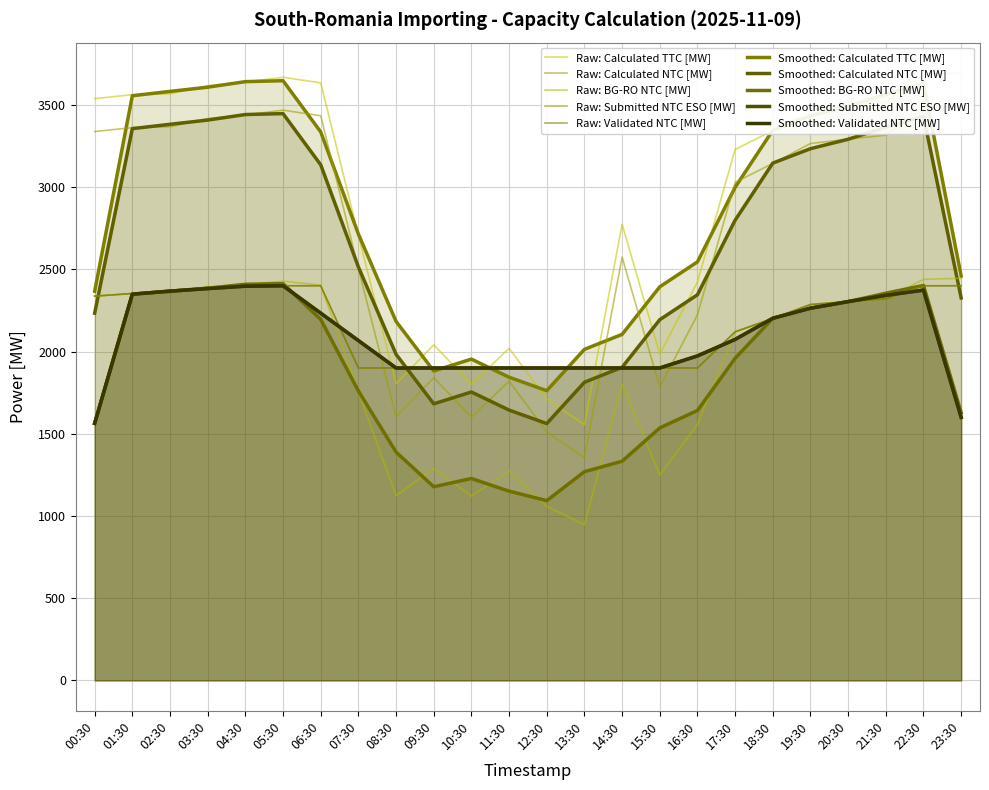

At which category does BG-RO NTC [MW] reach its first local valley?

08:30